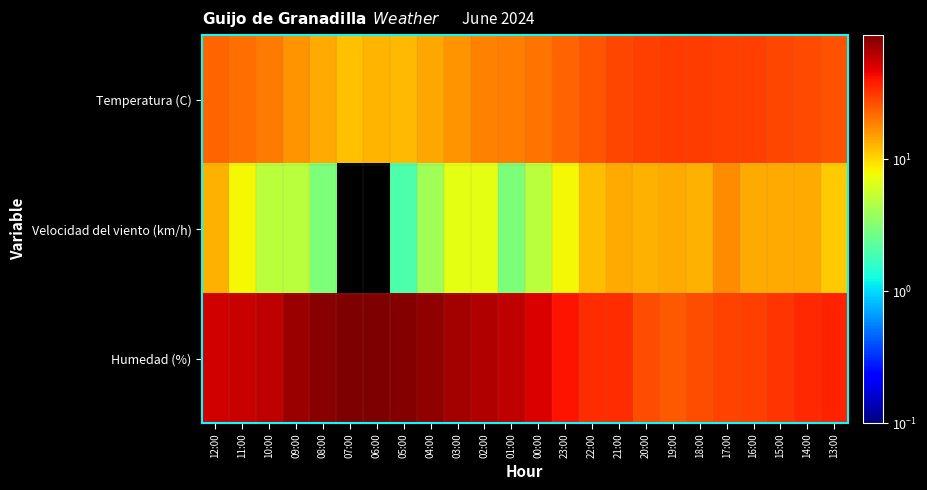

Which category has the lowest value across all series?

07:00